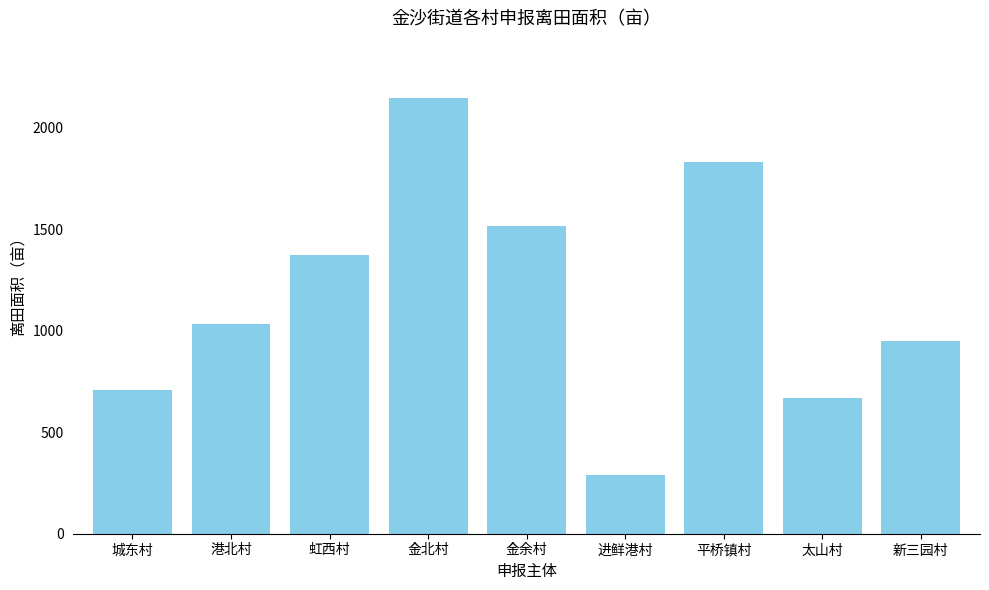

How many data points are less than 1033?

4